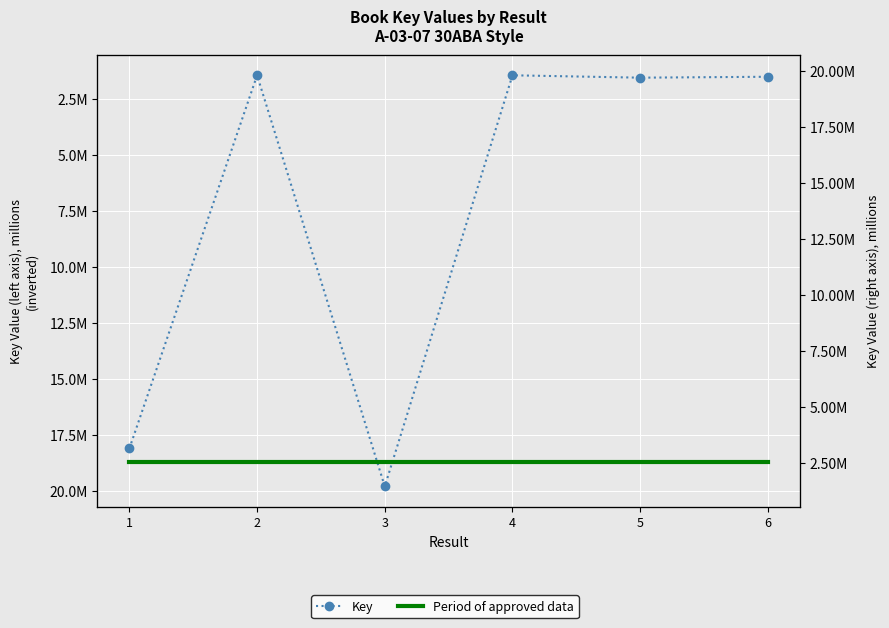

What is the sum of all Key values?

43945850